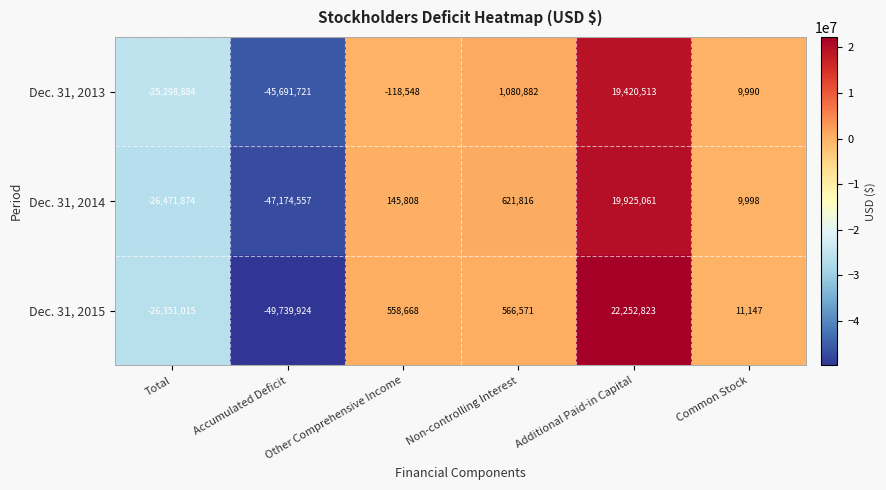

How many negative values does the Dec. 31, 2014 series have?

2